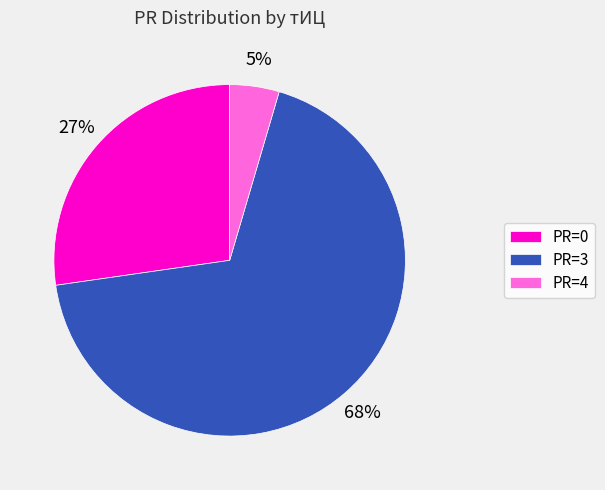

Count the number of slices in the pie.

3